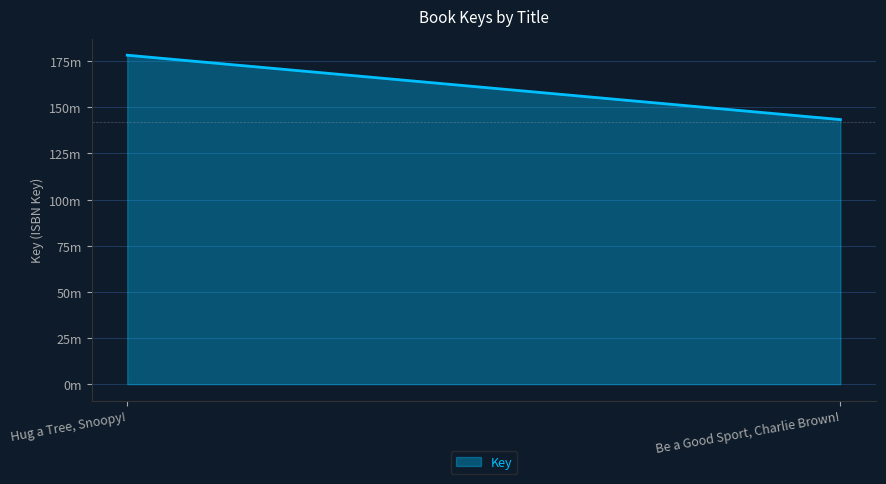

What is the value of the 2nd point from the left?

143349419